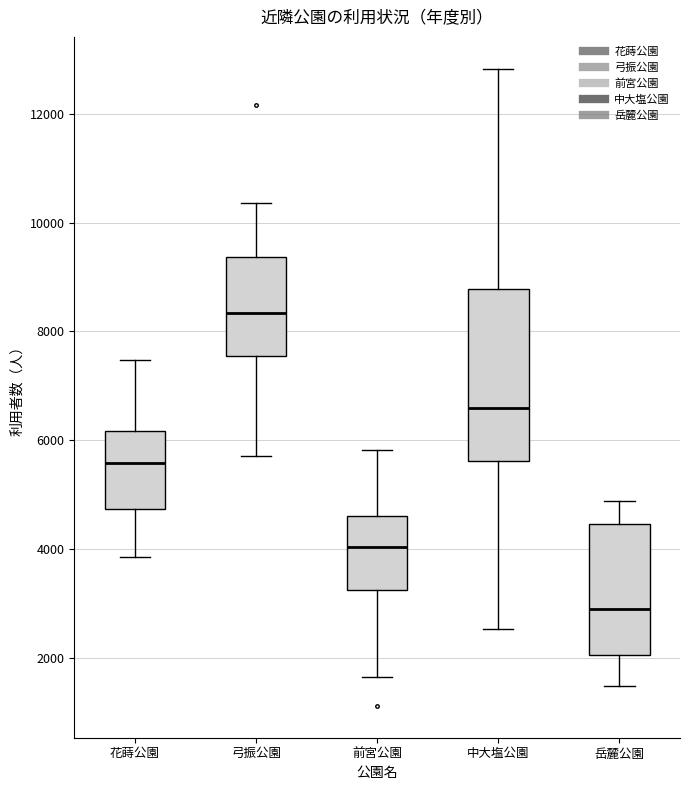

Reading left to right, read every box against the y-axis: the position of its median line, the range the box covers, and the ends of its whiskers. The values are not printed on the chart, so give them approximately, as read against the axis.

花蒔公園: median 5600, box 4800 to 6200, whiskers 3800 to 7400
弓振公園: median 8400, box 7600 to 9400, whiskers 5800 to 10400
前宮公園: median 4000, box 3200 to 4600, whiskers 1600 to 5800
中大塩公園: median 6600, box 5600 to 8800, whiskers 2600 to 12800
岳麓公園: median 2800, box 2000 to 4400, whiskers 1400 to 4800